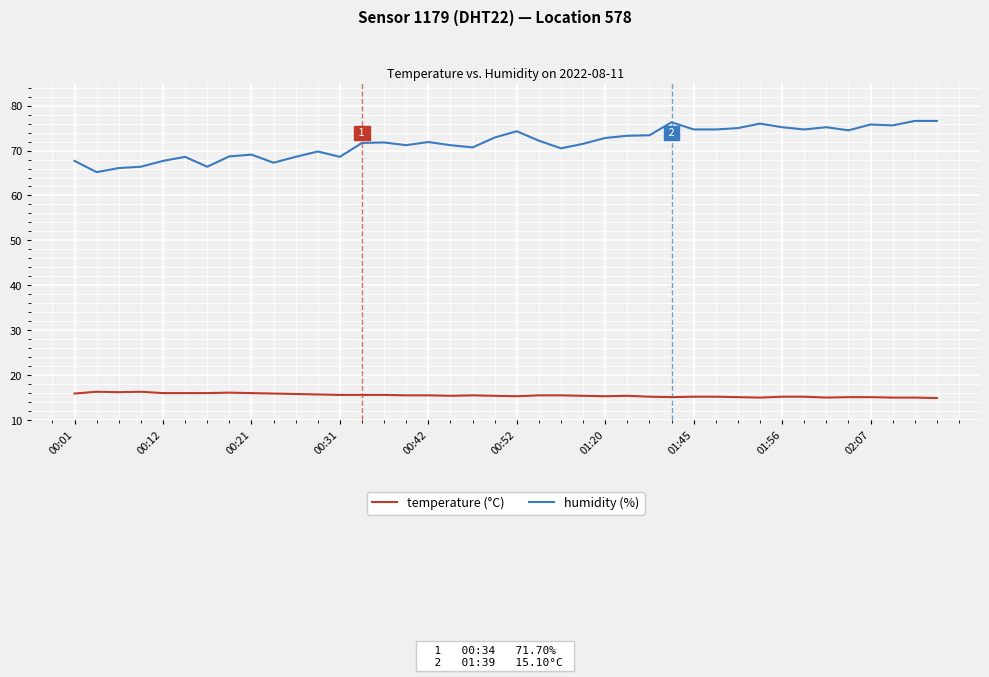

How many series are shown in this chart?

2